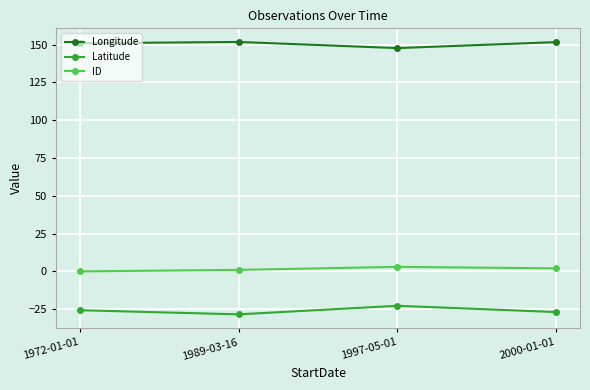

What are all the series names shown in the legend?

Longitude, Latitude, ID